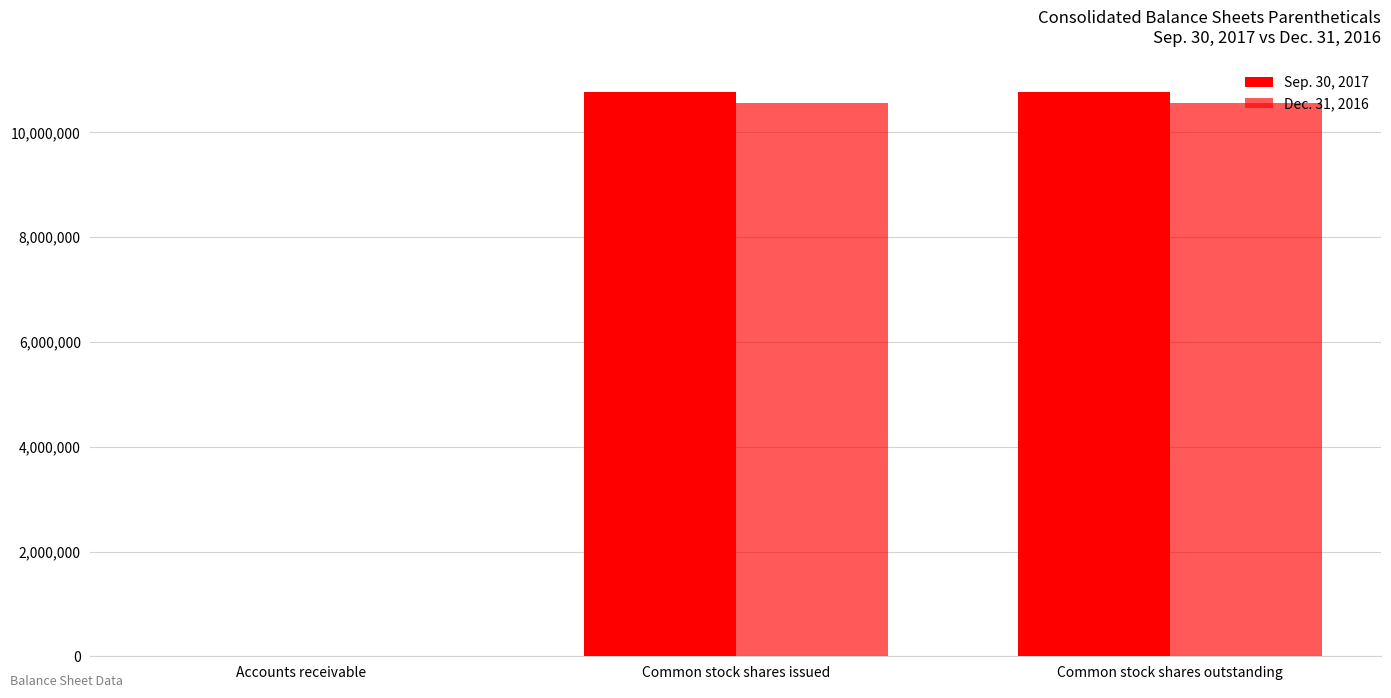

Which series changed the most between Common stock shares issued and Common stock shares outstanding?

Sep. 30, 2017